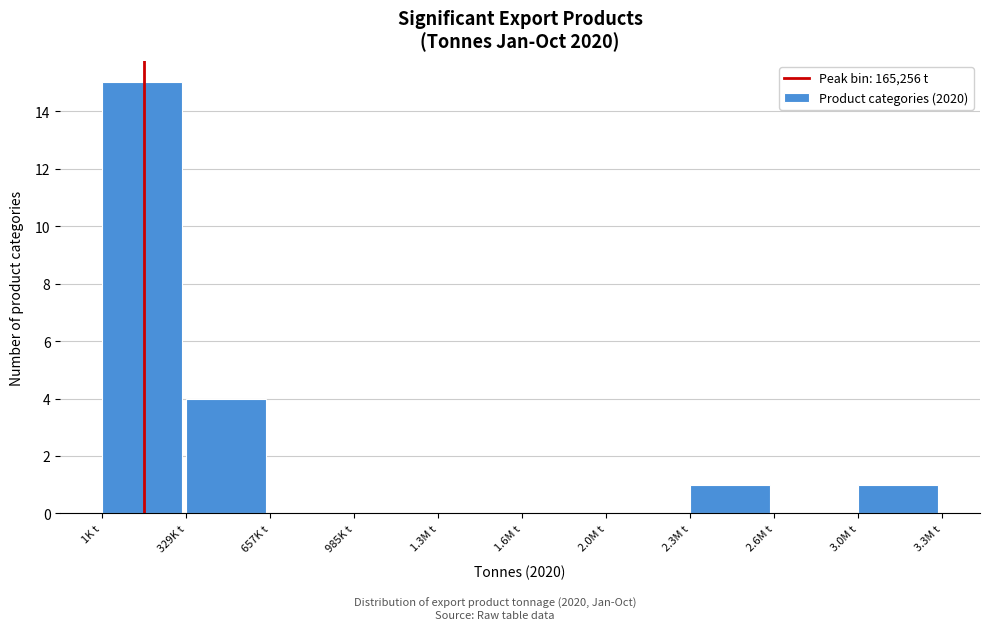

Reading right to left, what are all the values shown in this chart?

3.0M t=1	2.6M t=0	2.3M t=1	2.0M t=0	1.6M t=0	1.3M t=0	985K t=0	657K t=0	329K t=4	1K t=15